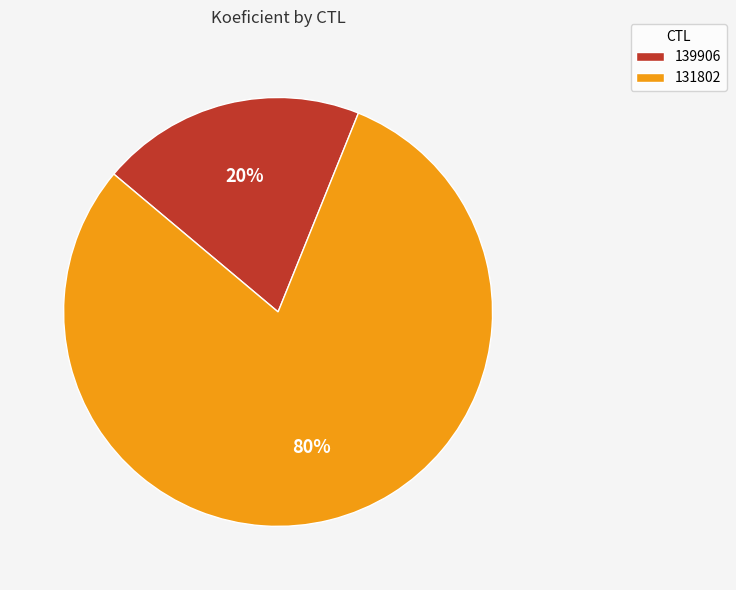

Combined, do 131802 and 139906 account for over 50%?

Yes